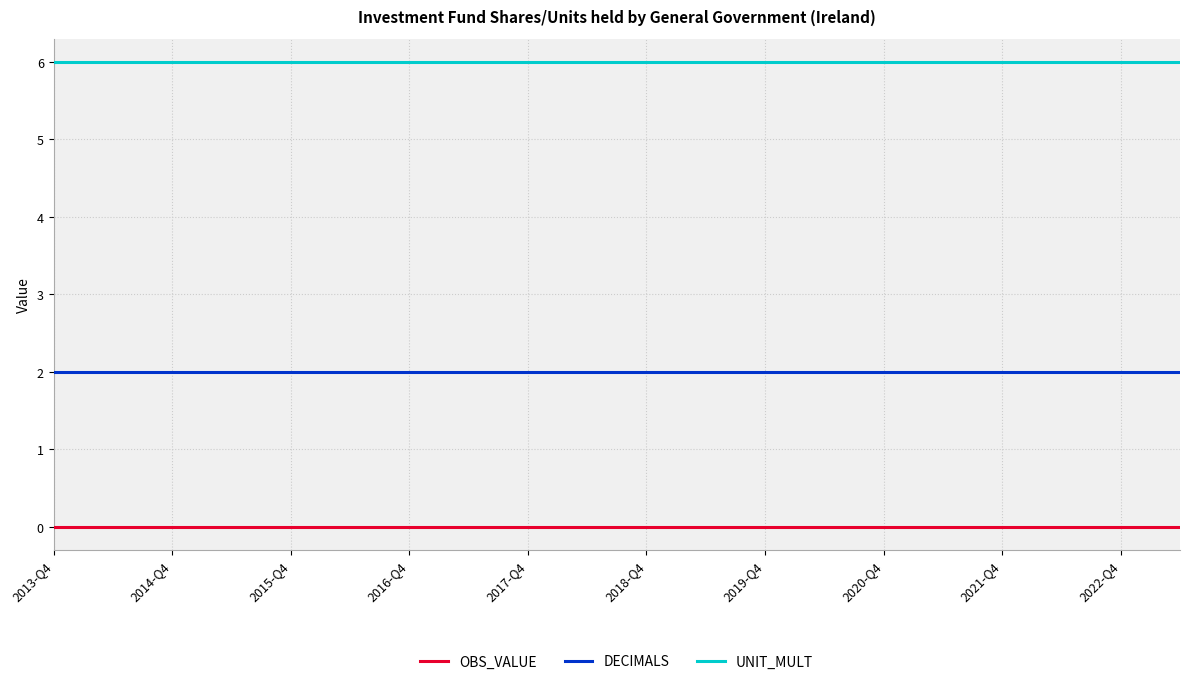

List the series in order of their peak value, highest first.

UNIT_MULT, DECIMALS, OBS_VALUE